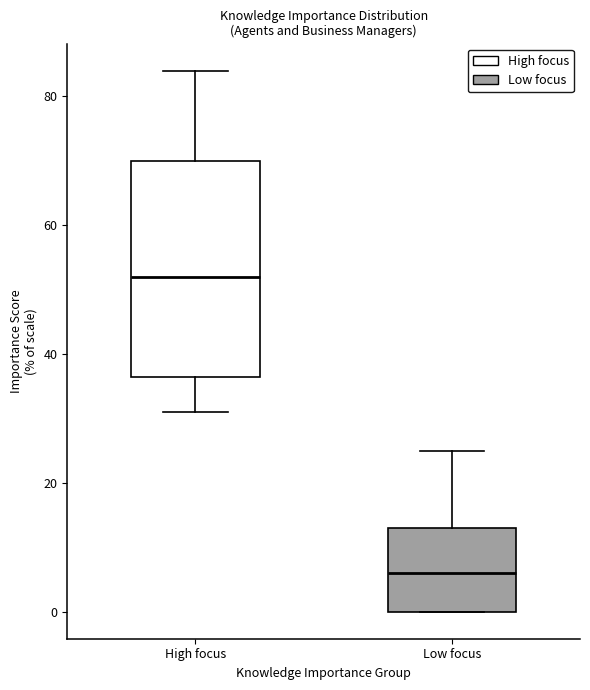

Reading left to right, transcribe this box plot: for each box, give where its median line is, the range the box spans, and where its two whiskers end, as read against the y-axis. The values are not printed on the chart, so give them approximately, as read against the axis.

High focus: median 52, box 36 to 70, whiskers 32 to 84
Low focus: median 6, box 0 to 14, whiskers 0 to 26